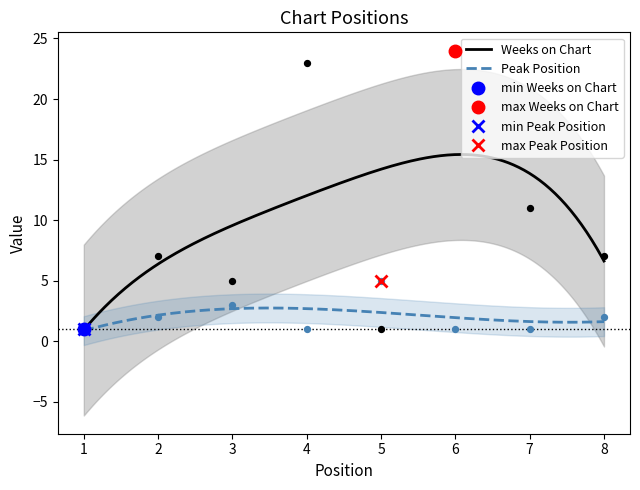

Which series has the largest total across all categories?

Weeks on Chart